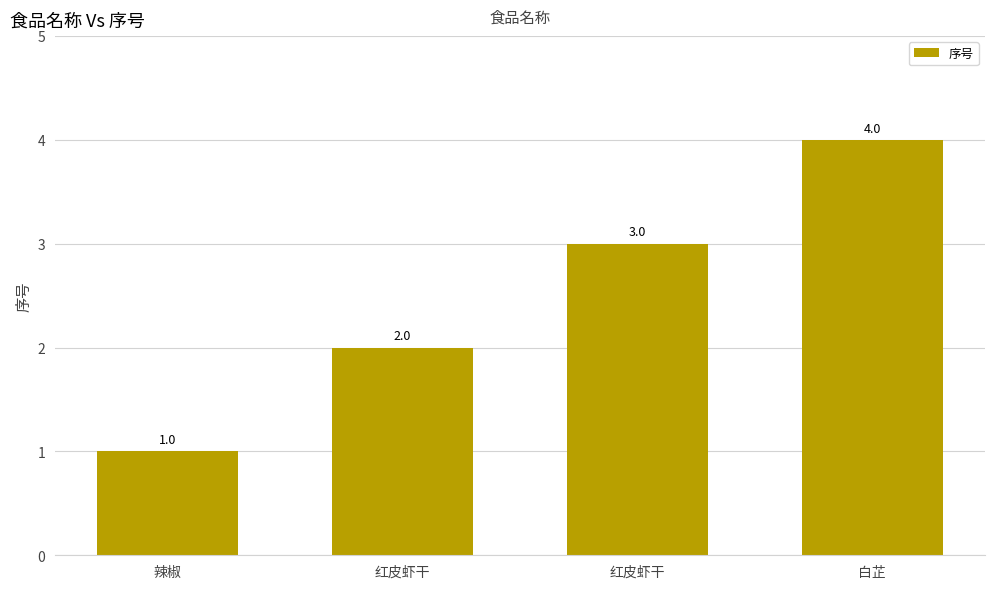

Reading left to right, transcribe all the data shown in this chart.

1	2	3	4